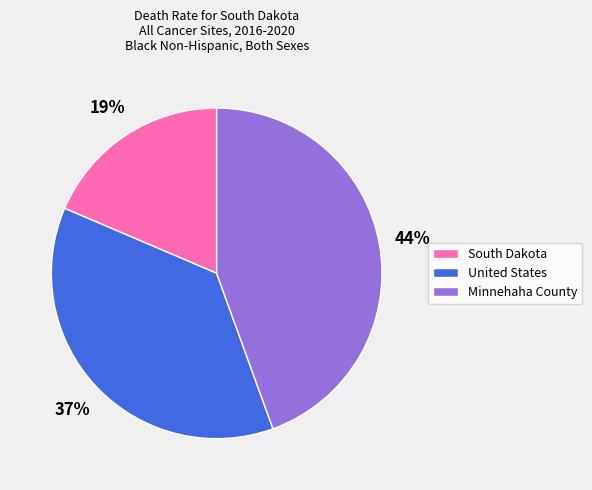

How many segments does this pie chart have?

3